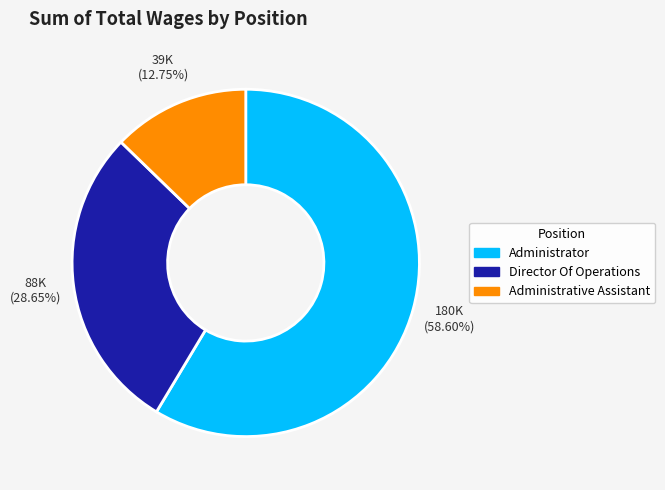

To the nearest percent, what portion does Director Of Operations represent?

29%